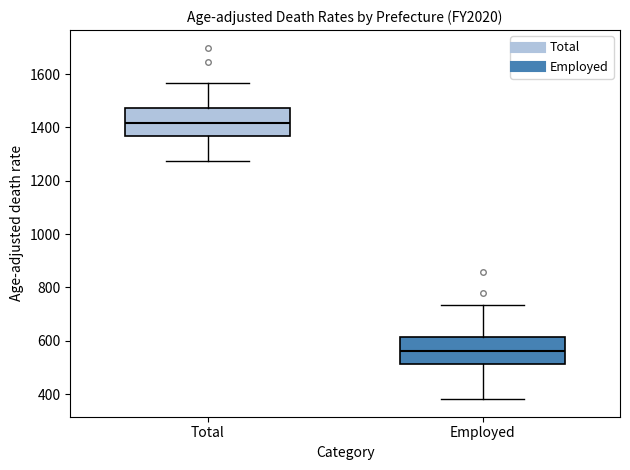

Which box's median line is the highest?

Total